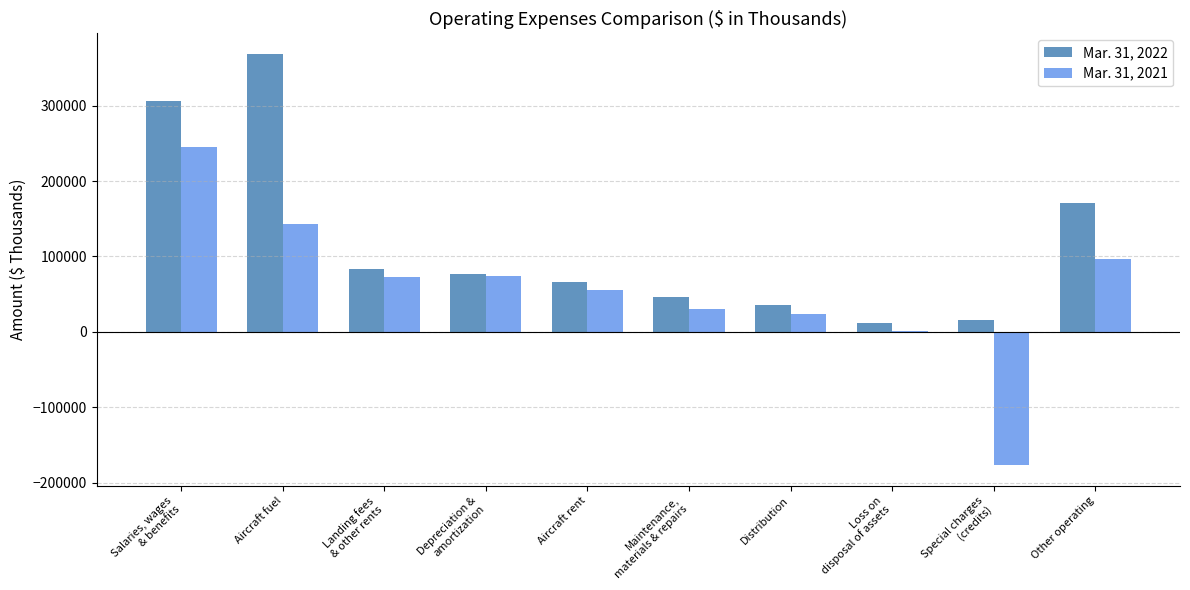

Which series has the largest total across all categories?

Mar. 31, 2022